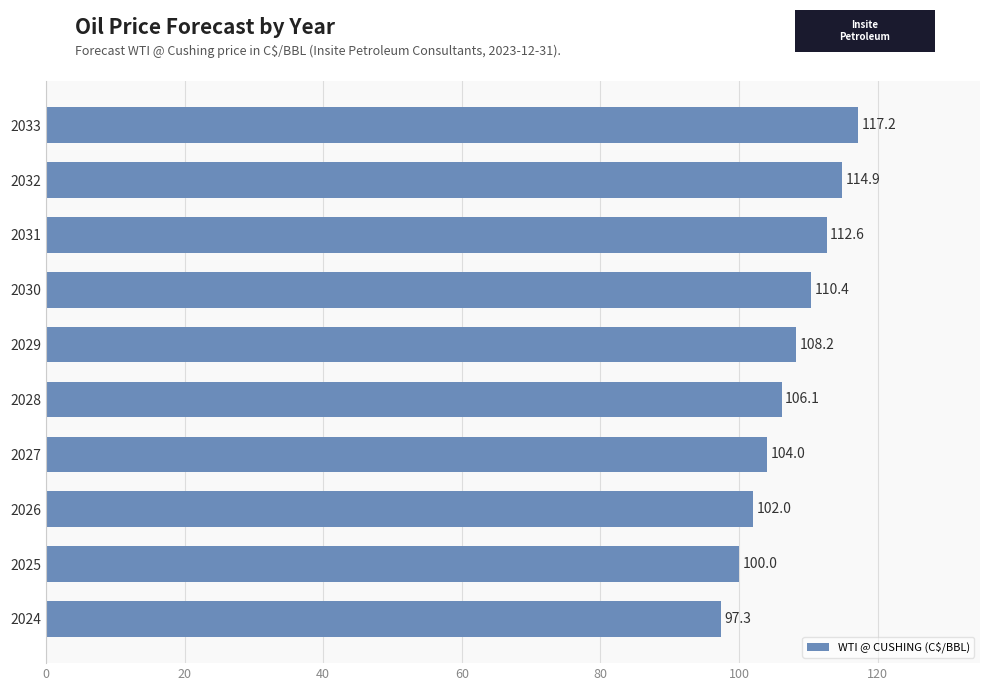

How many categories are shown in the chart?

10